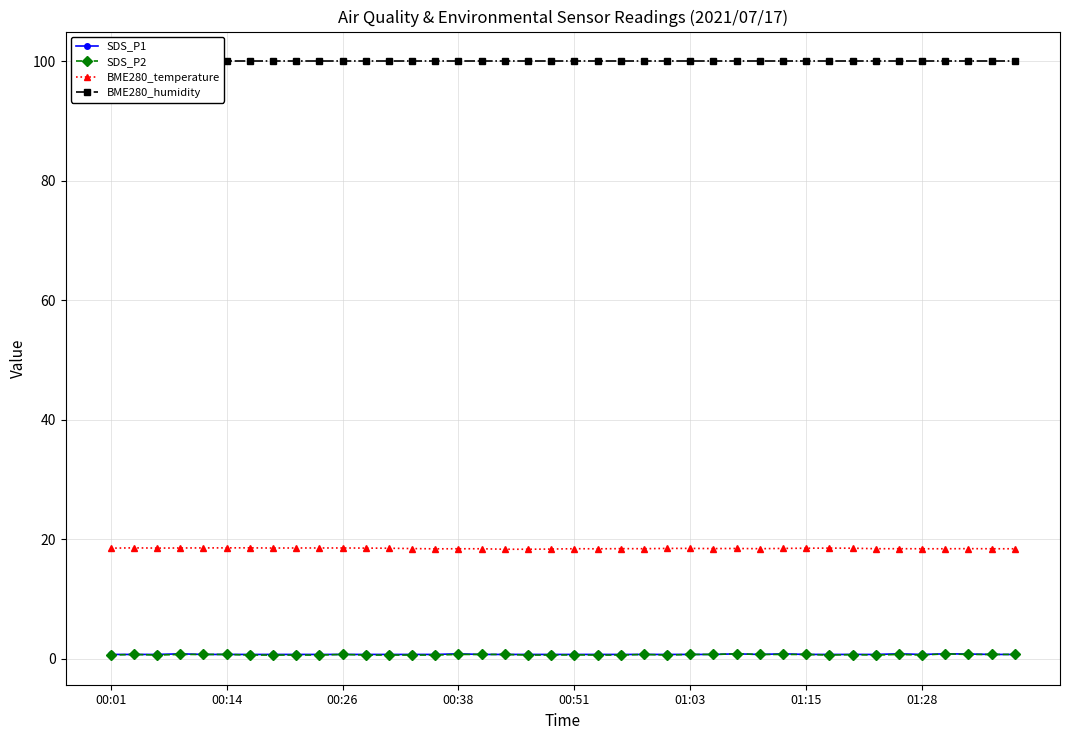

What is the average value of the SDS_P2 series?

0.7